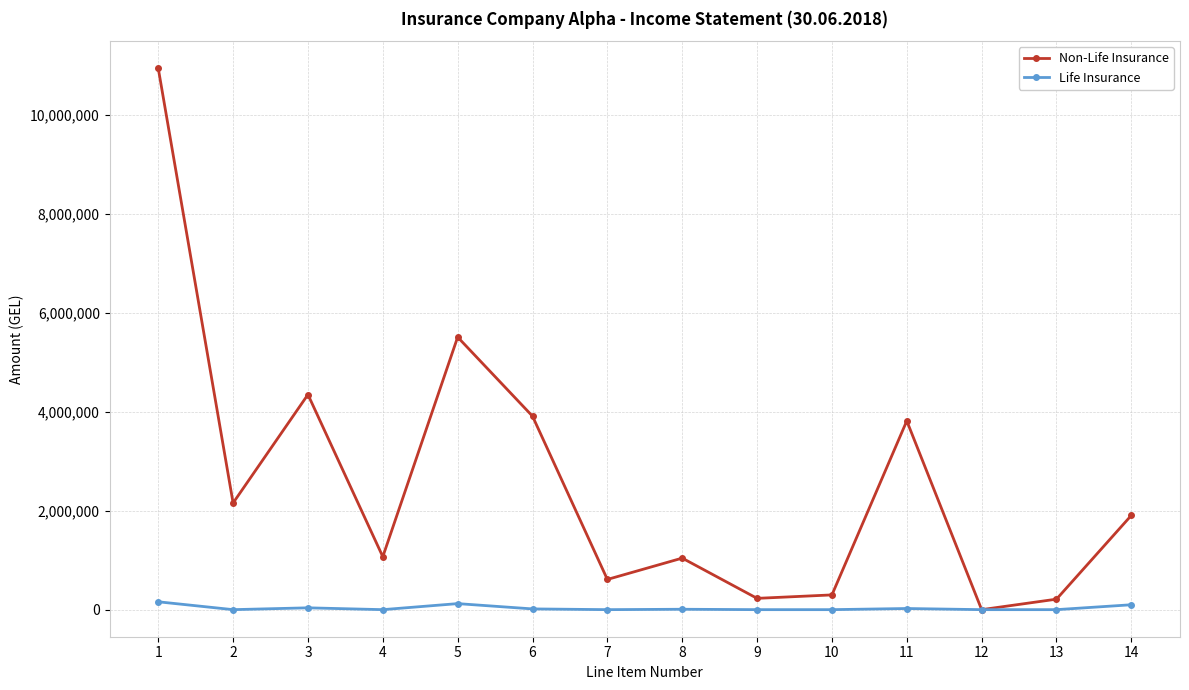

In Non-Life Insurance, how many points are higher than both neighbors (excluding endpoints)?

4